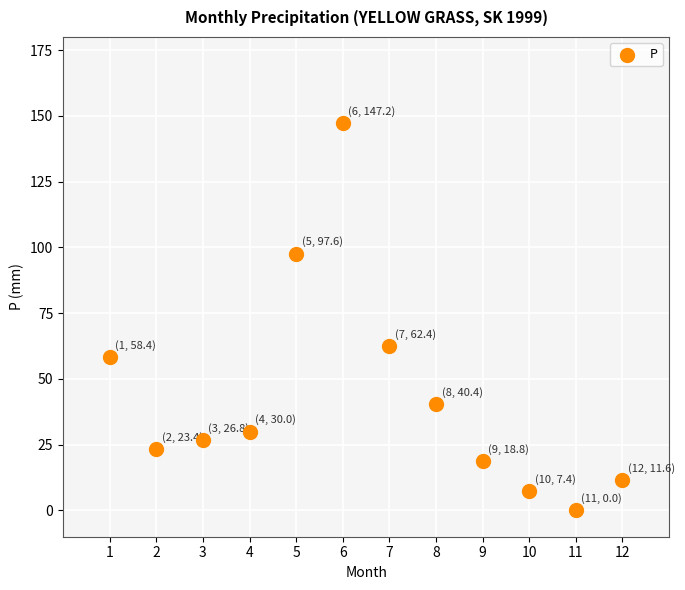

What Y value in the scatter plot is closest to 73?

62.4